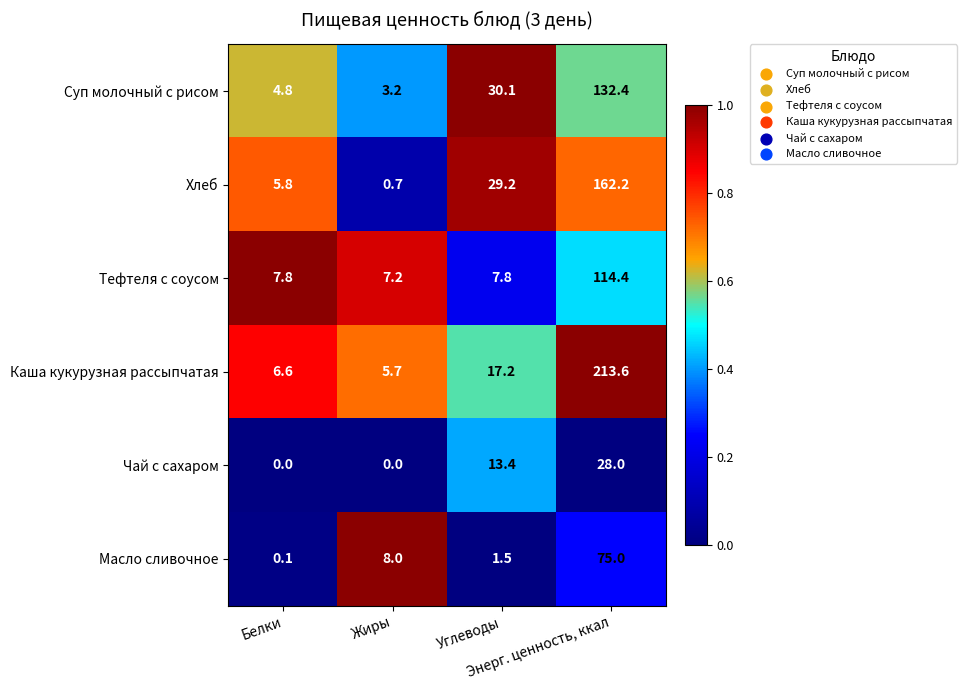

What is the lowest value of the Тефтеля с соусом series?

7.2